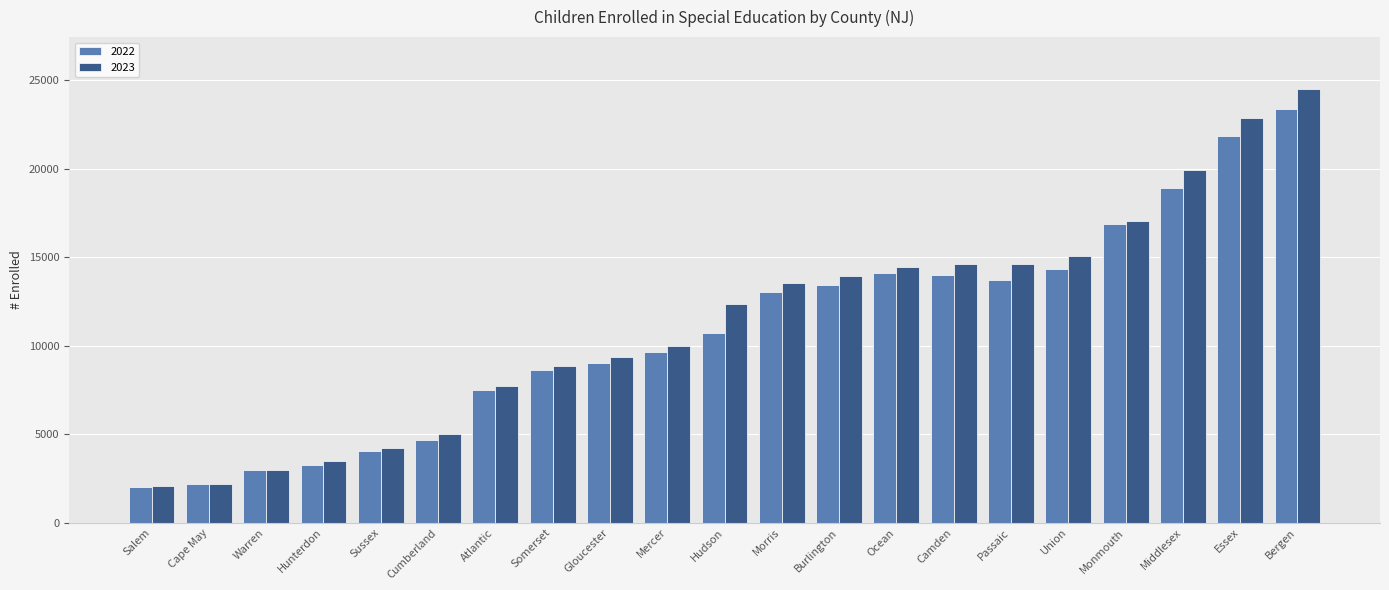

Rank the series at Atlantic from lowest to highest value.

2022, 2023